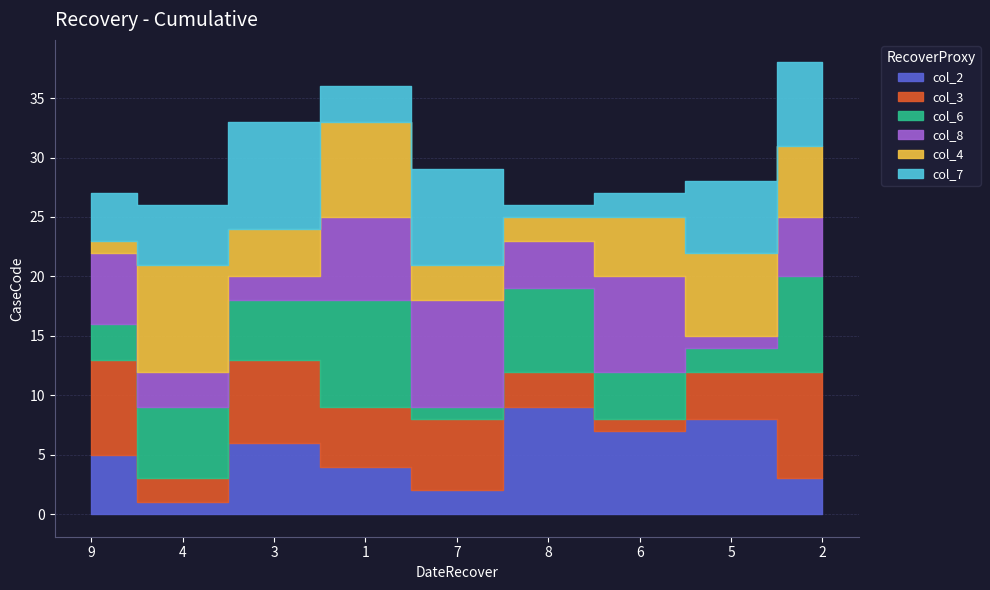

How many lines are shown in the chart?

6